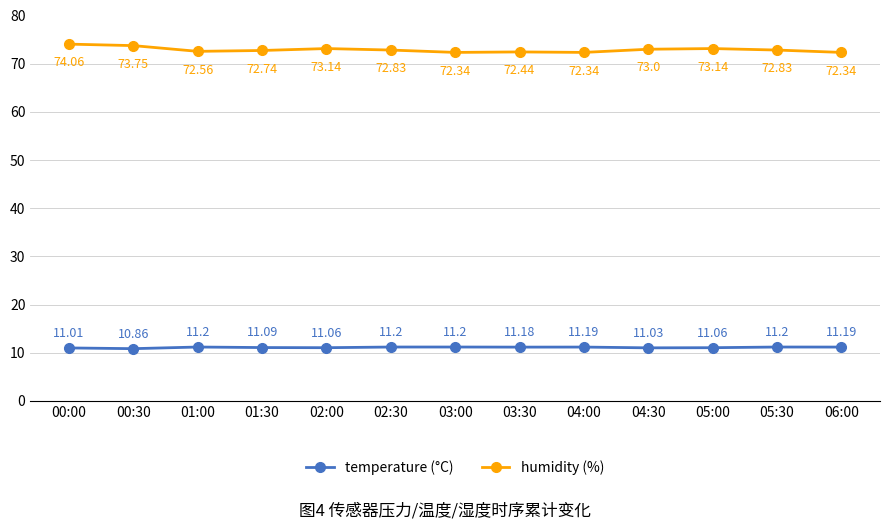

What is the minimum value for humidity (%)?

72.3